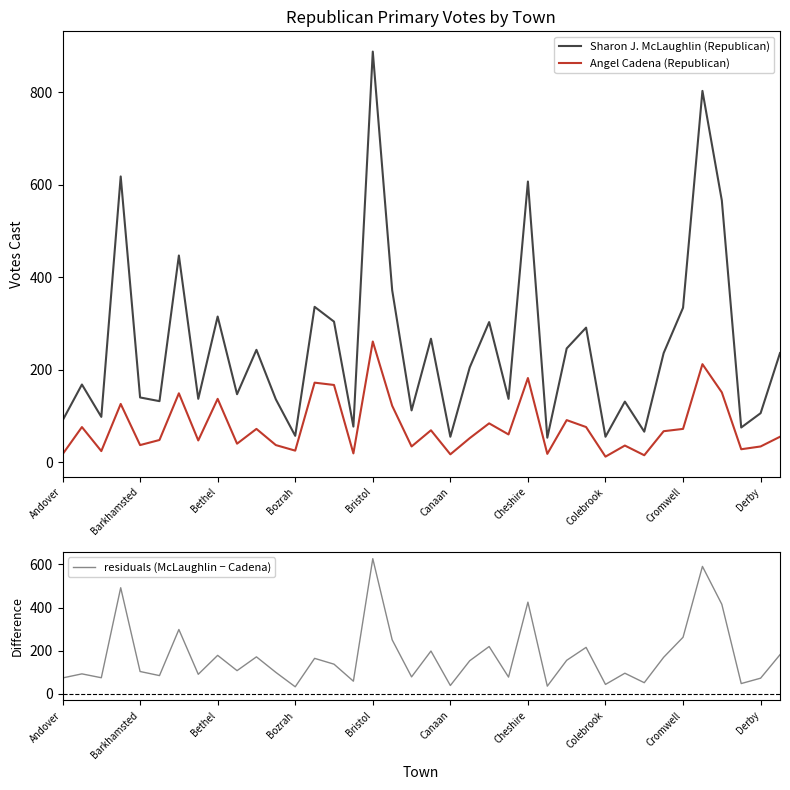

What are all the series names shown in the legend?

Sharon J. McLaughlin (Republican), Angel Cadena (Republican), residuals (McLaughlin − Cadena)